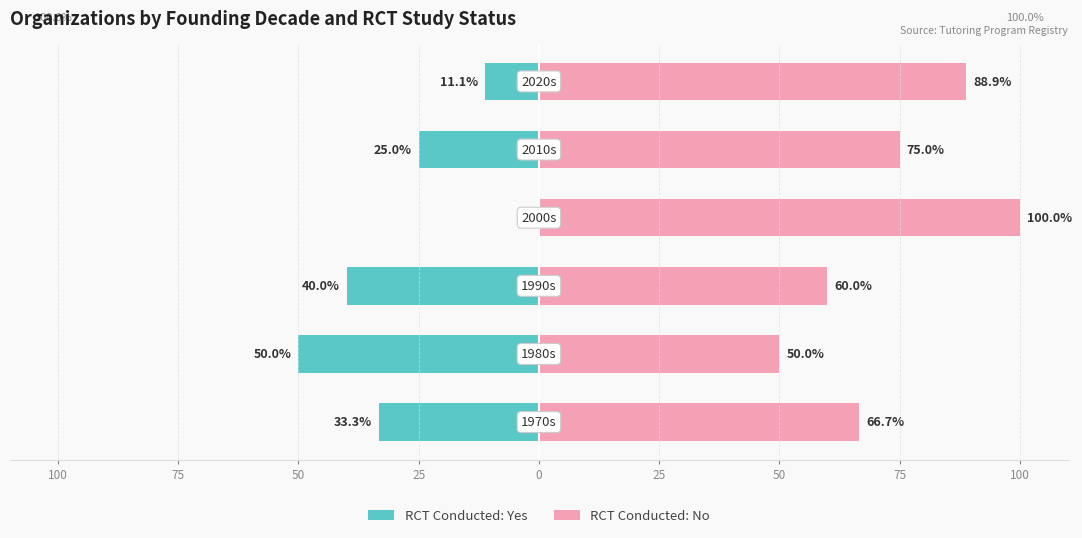

Between 75 and 25, which series saw the biggest shift?

RCT: Yes